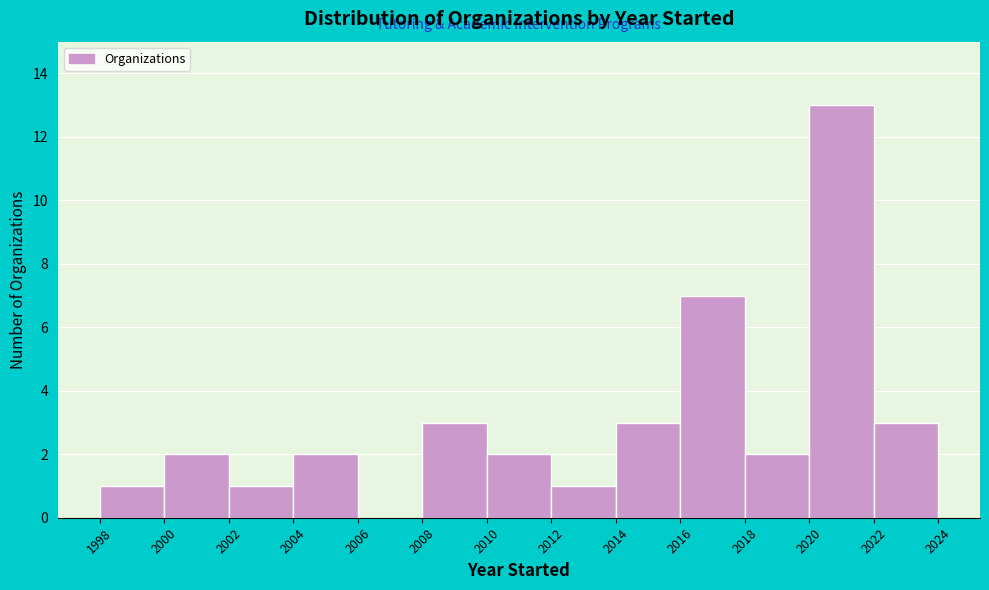

What is the height of the bar covering 2014 to 2016 on the x-axis? The values are not printed on the chart, so give them approximately, as read against the axis.

3